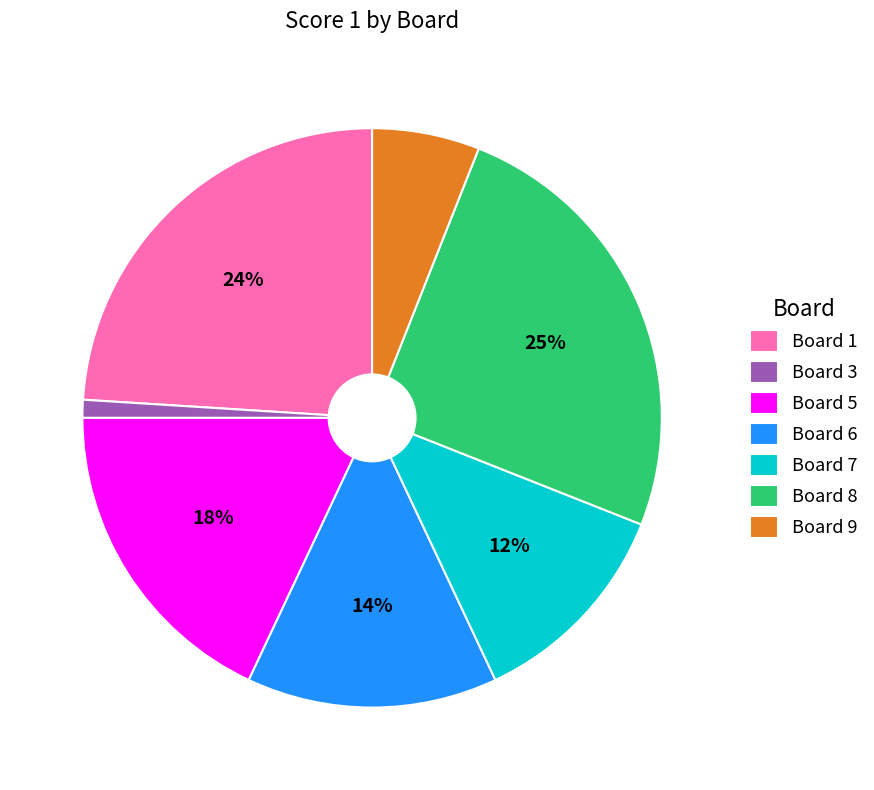

Does Board 9 account for over 50% of the chart?

No